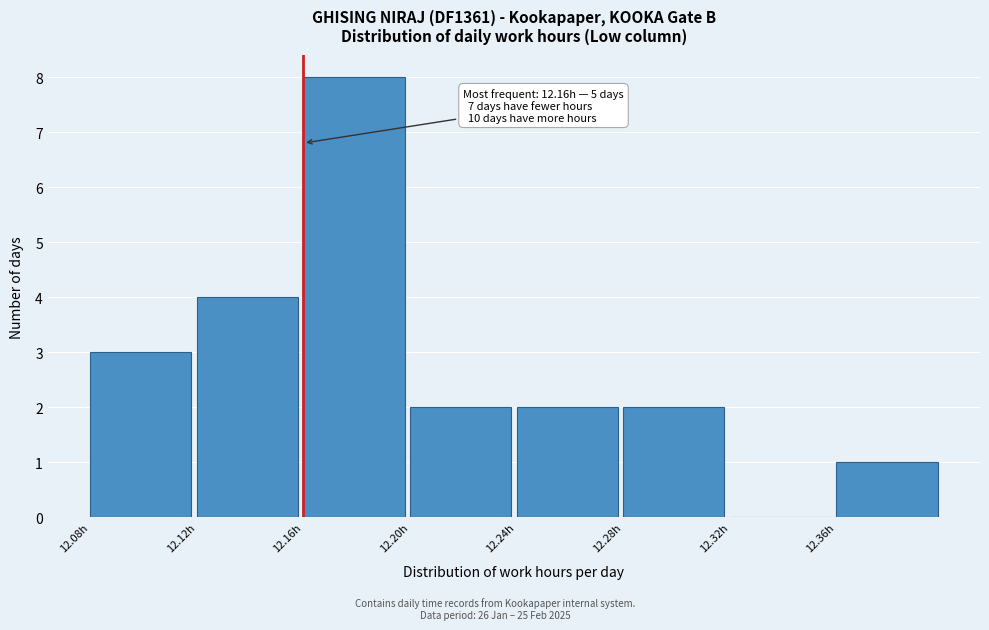

Over which range of the x-axis is the bar tallest?

12.16 to 12.20